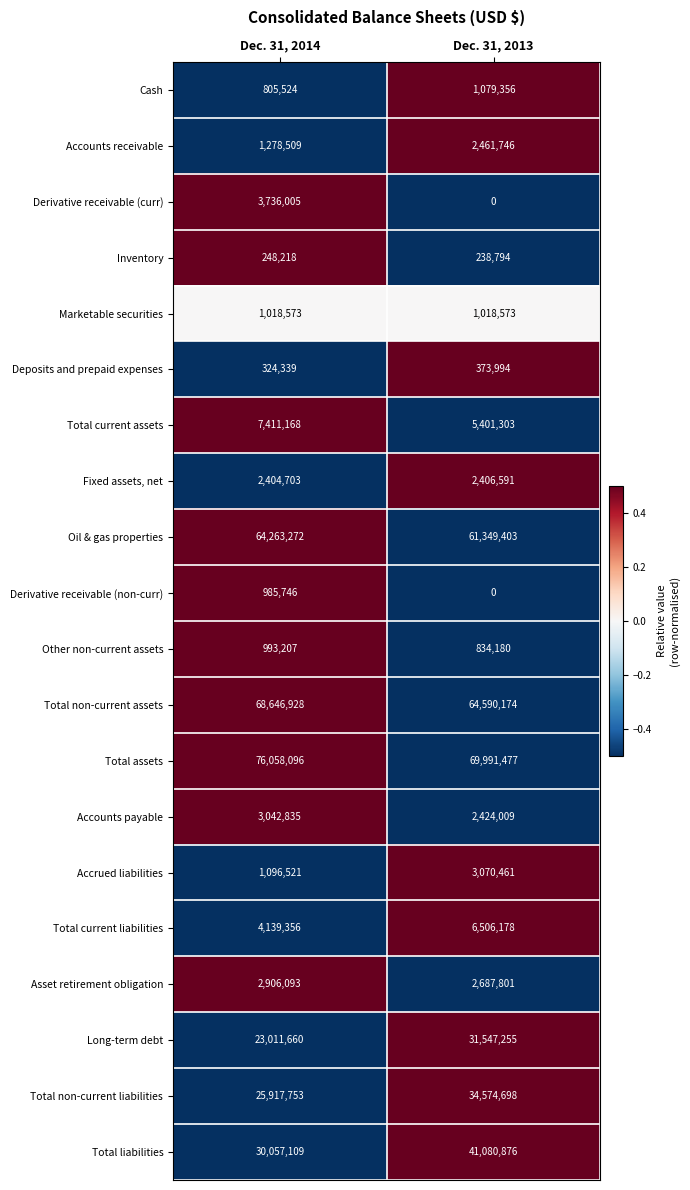

At Dec. 31, 2014, list the series in order from largest to smallest.

Total assets, Total non-current assets, Oil & gas properties, Total liabilities, Total non-current liabilities, Long-term debt, Total current assets, Total current liabilities, Derivative receivable (curr), Accounts payable, Asset retirement obligation, Fixed assets, net, Accounts receivable, Accrued liabilities, Marketable securities, Other non-current assets, Derivative receivable (non-curr), Cash, Deposits and prepaid expenses, Inventory